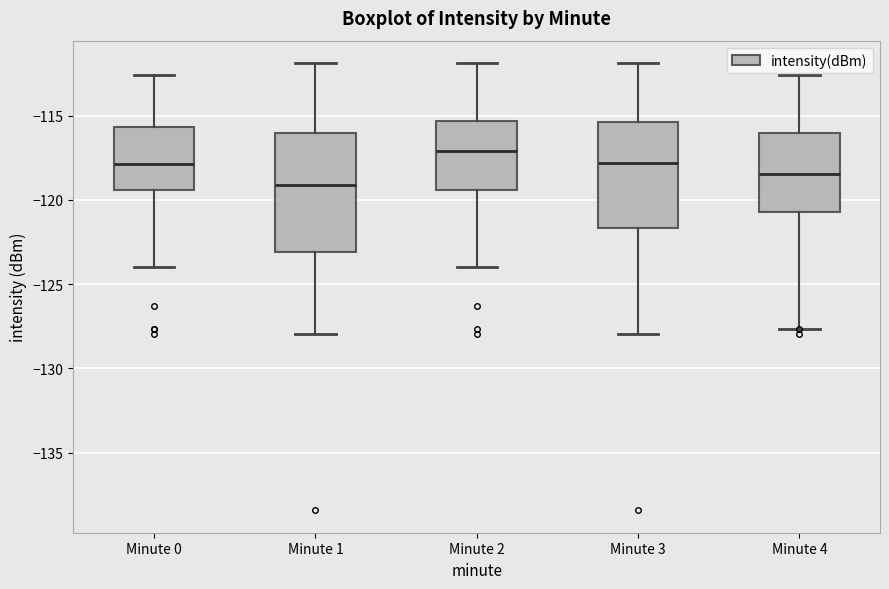

Which box has the highest median line?

Minute 2